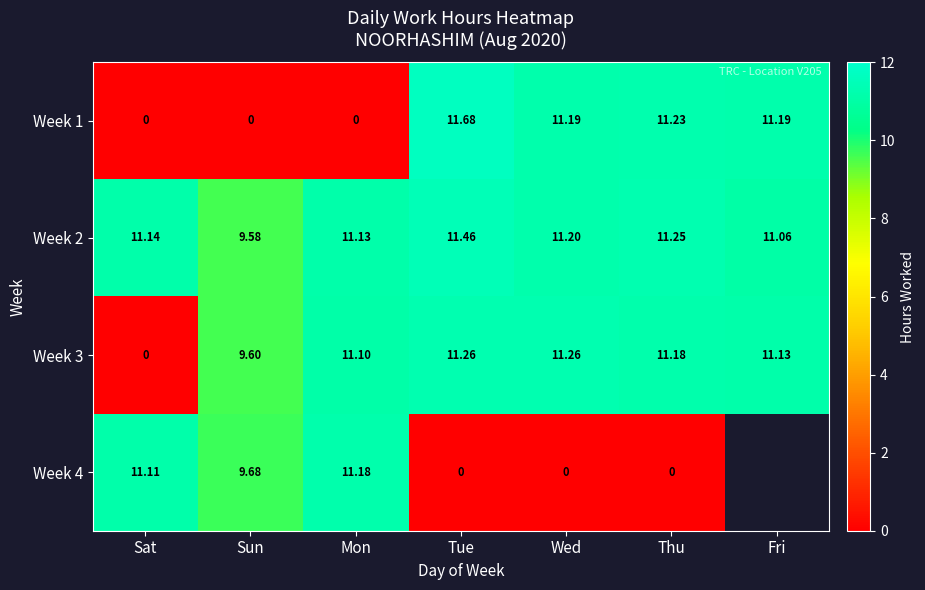

At how many categories does at least one series exceed 3?

7